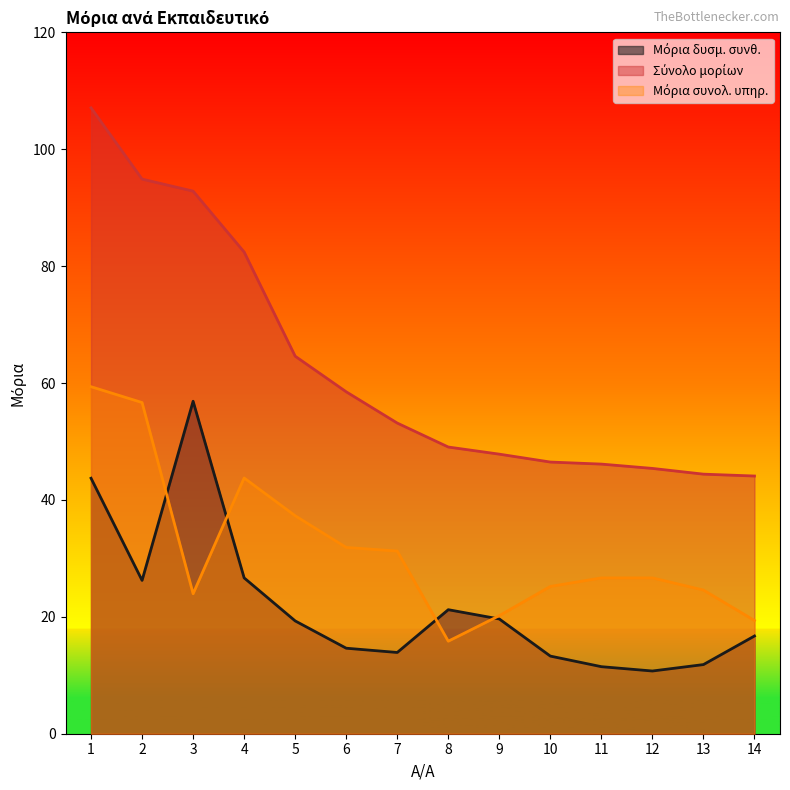

Rank the series by their average value, from lowest to highest.

Μόρια δυσμ. συνθ., Μόρια συνολ. υπηρ., Σύνολο μορίων